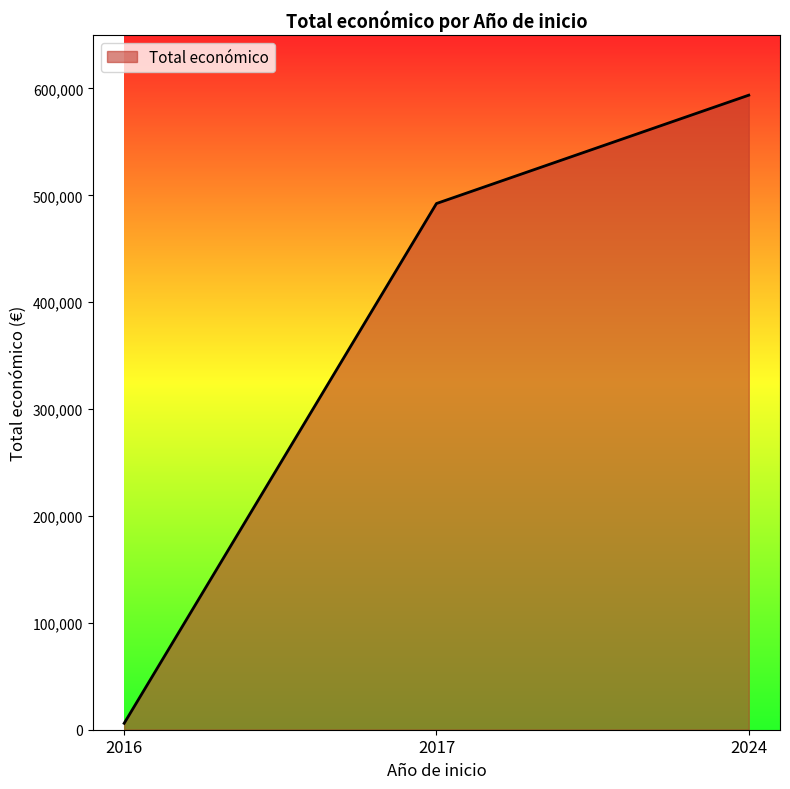

What is the smallest value displayed?

6000